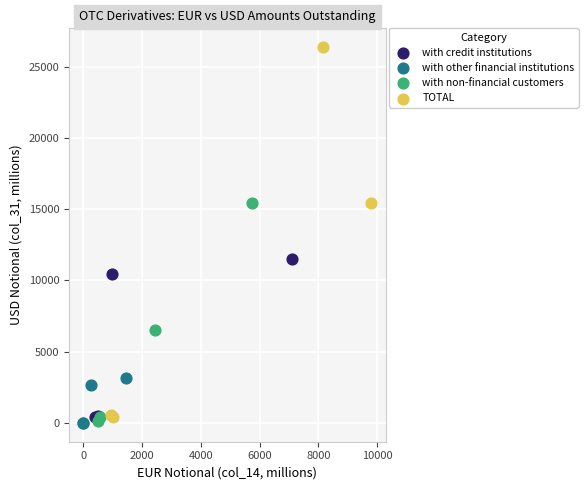

Which series contains the highest Y value?

TOTAL